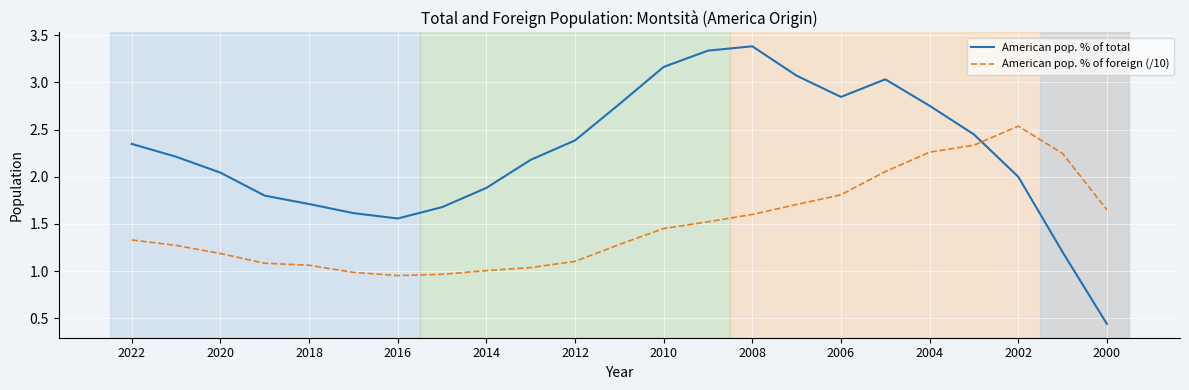

What are all the series names shown in the legend?

American pop. % of total, American pop. % of foreign (/10)